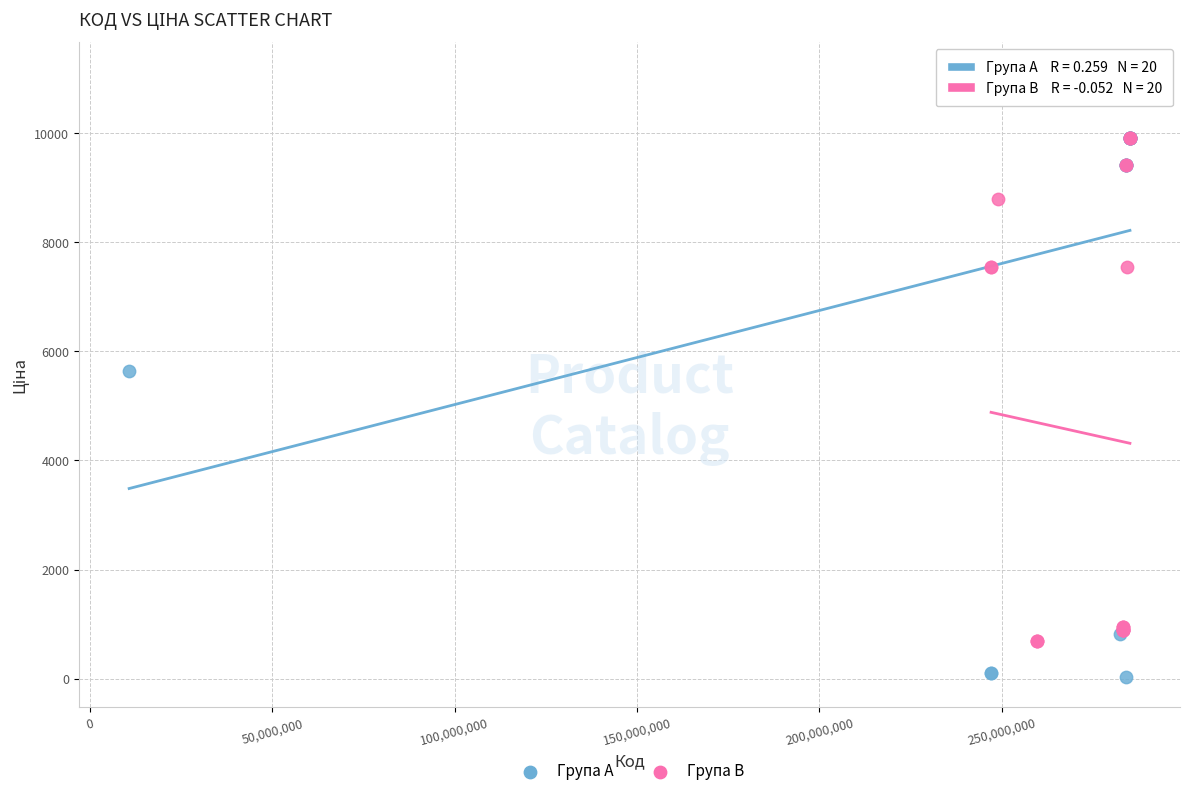

Which series contains the lowest Y value?

Група A